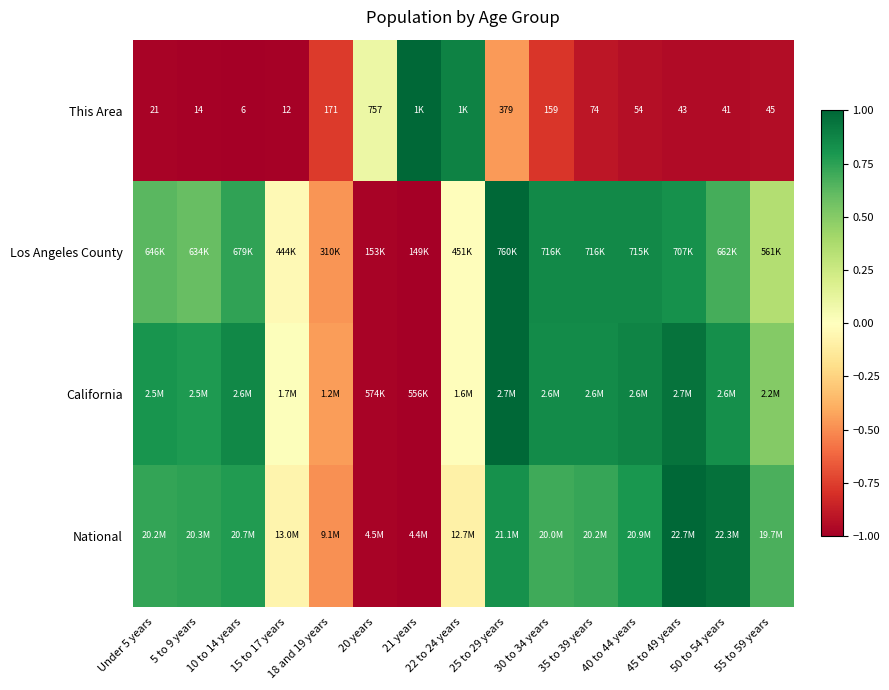

How many distinct data groups are displayed?

4